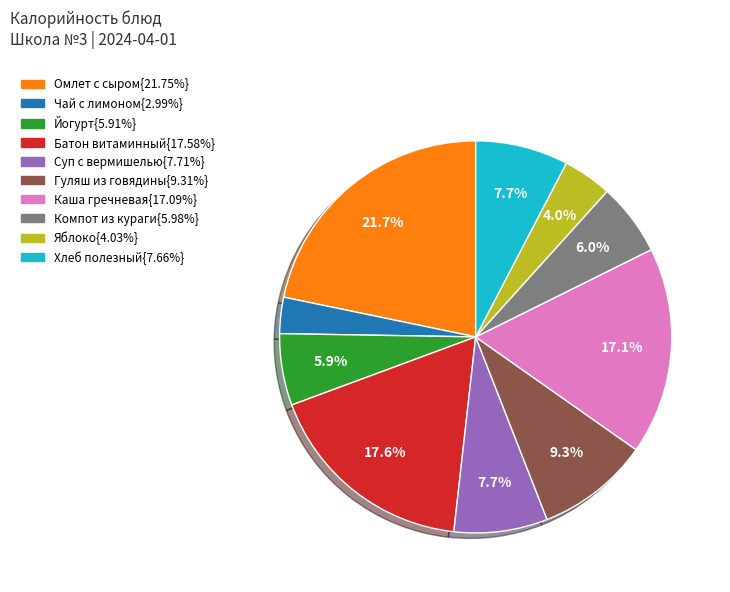

Is the sum of Гуляш из говядины{9.31%} and Йогурт{5.91%} greater than half?

No